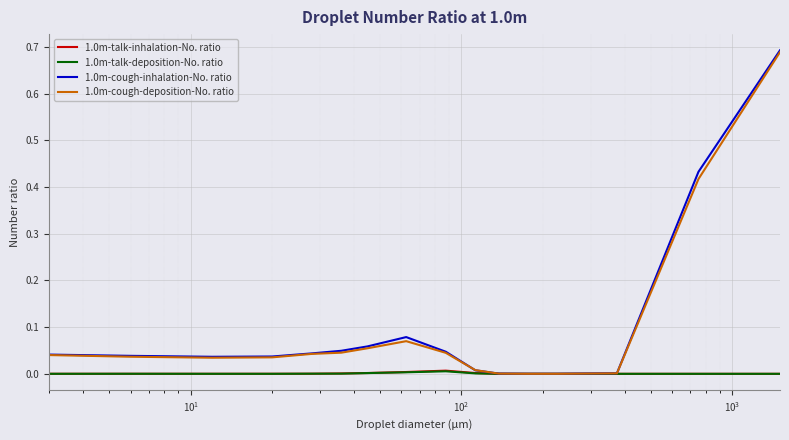

Which series has the widest spread of values?

1.0m-cough-inhalation-No. ratio